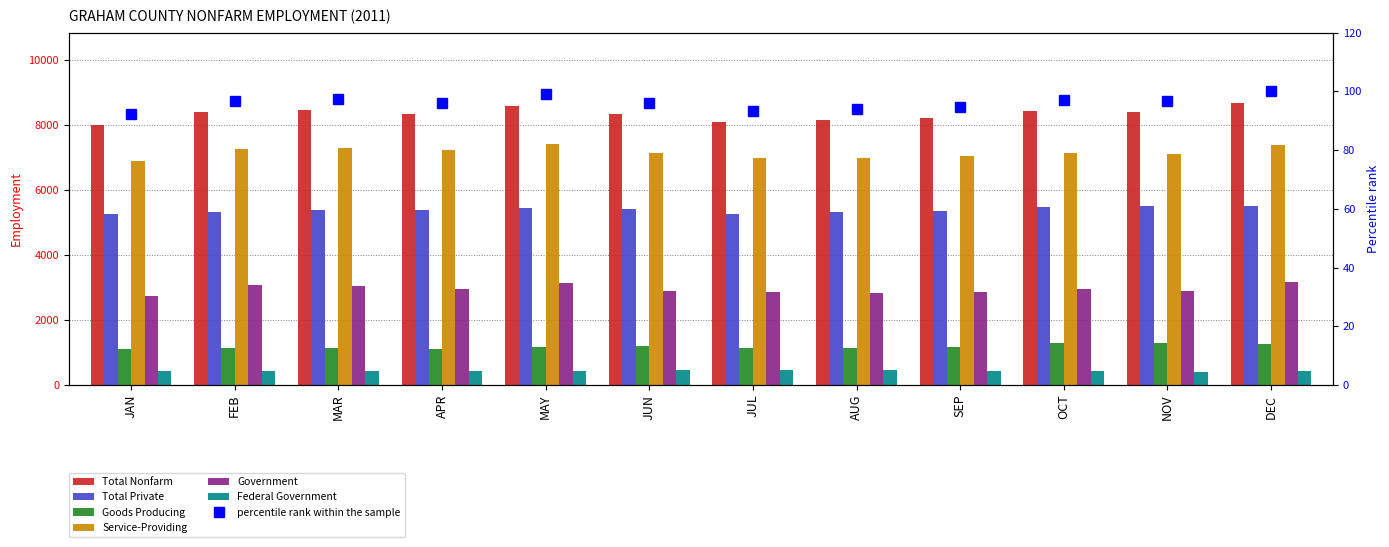

How many bars are there in each group?

6